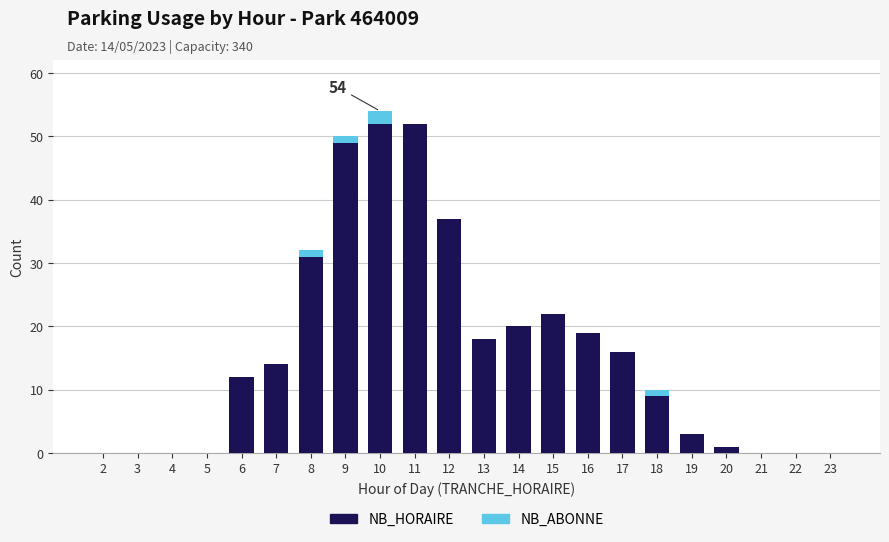

What is the maximum value for NB_HORAIRE?

52